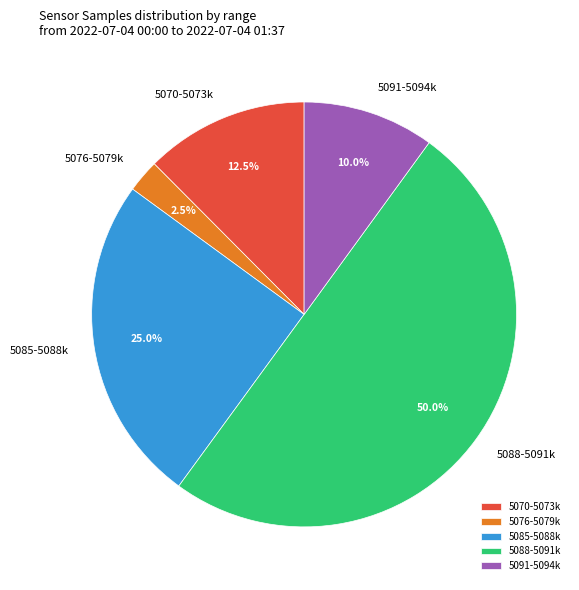

Which slice is the smallest?

5076-5079k